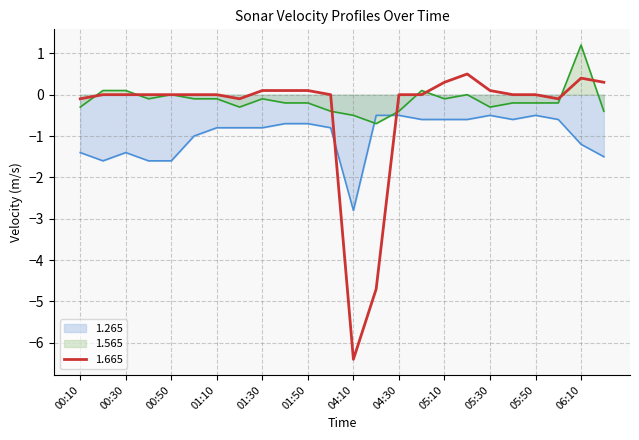

Read the 1.565 value at 05:10.

-0.1